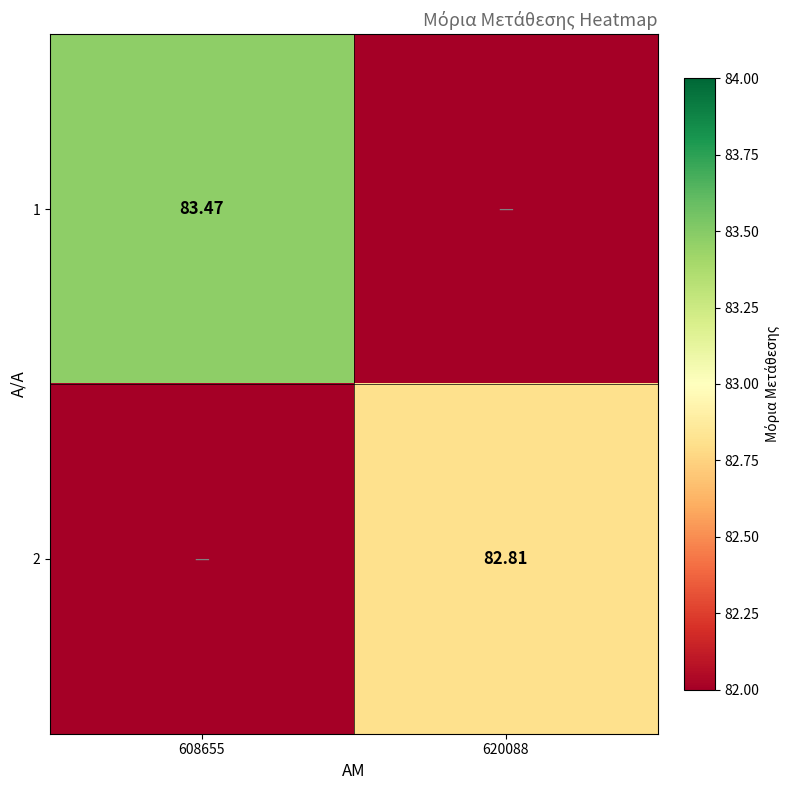

Rank the series at 620088 from lowest to highest value.

1, 2